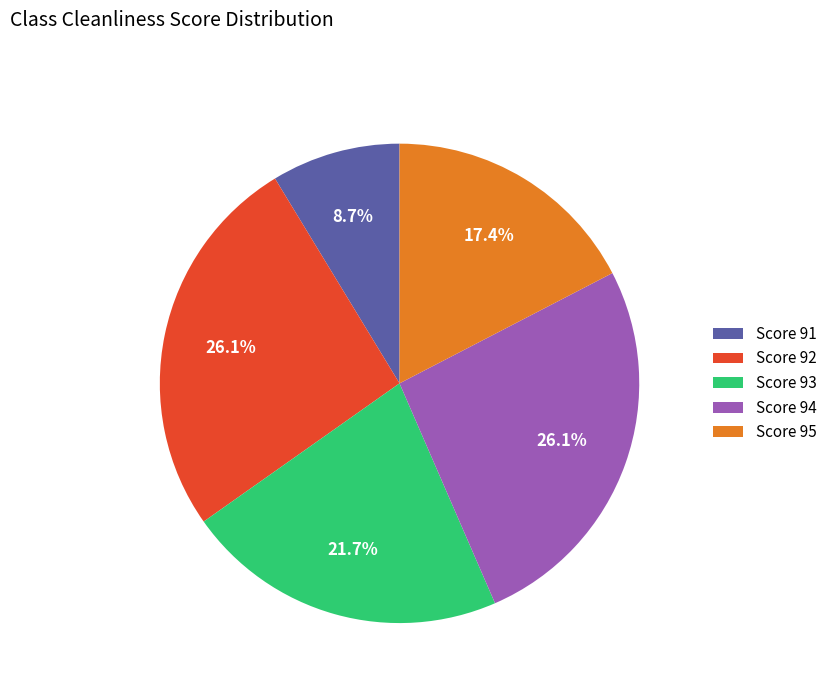

Is the sum of Score 91 and Score 95 greater than half?

No